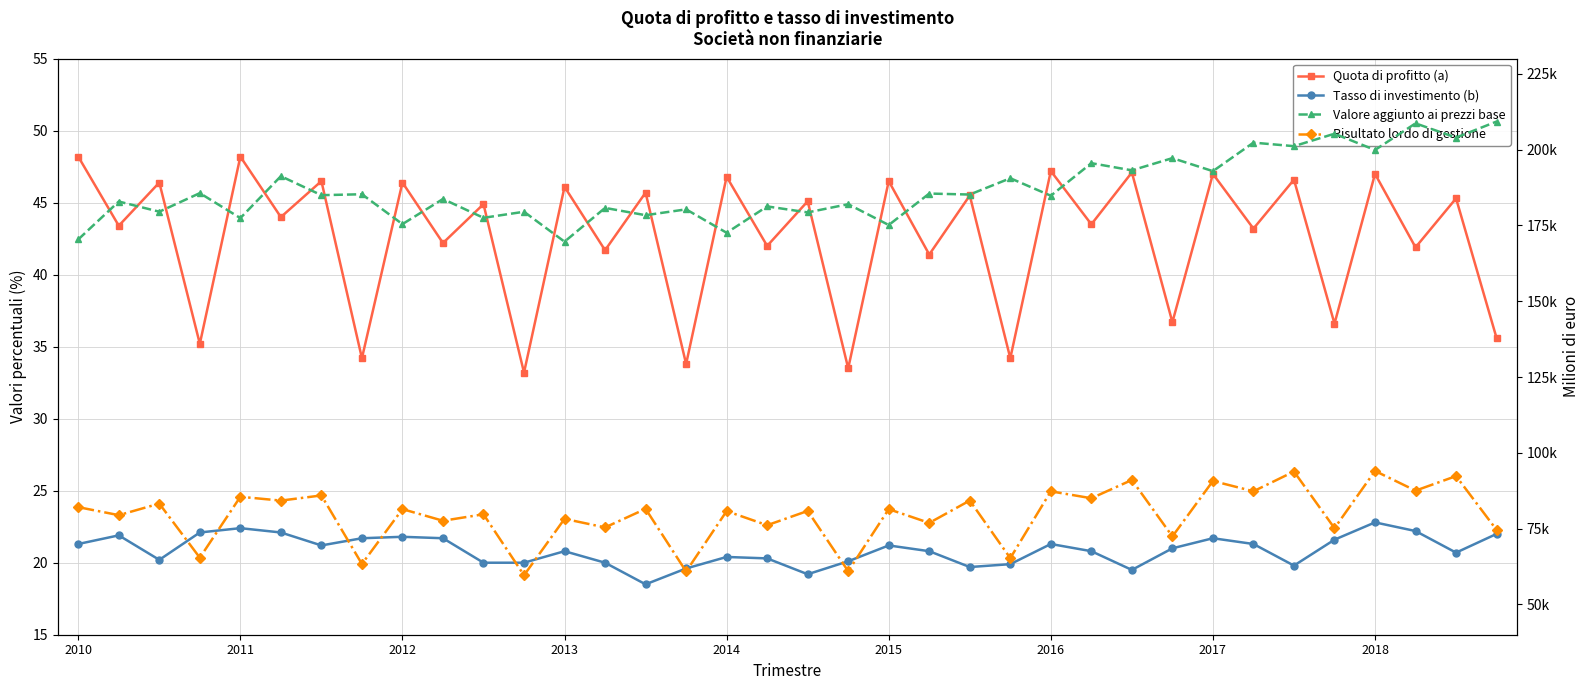

Is this an area chart (filled region under the line)?

No